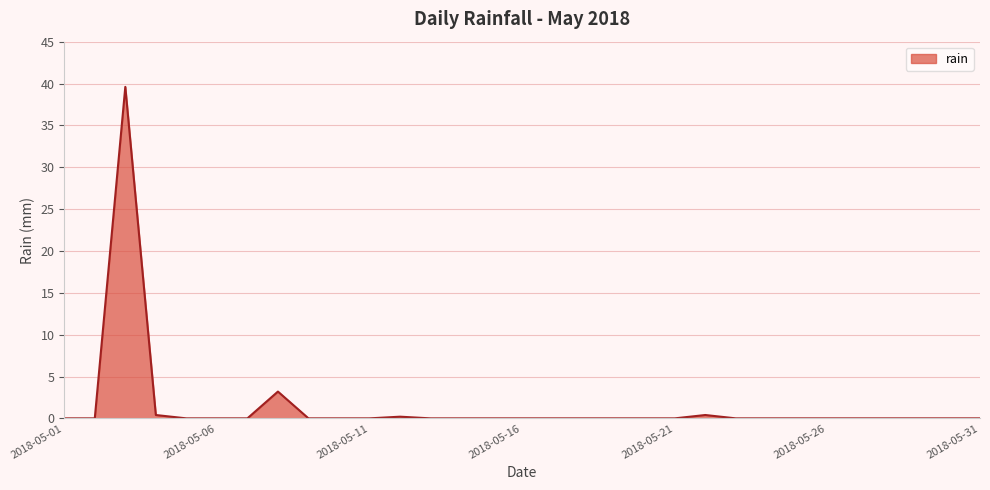

What is the greatest value displayed?

39.6